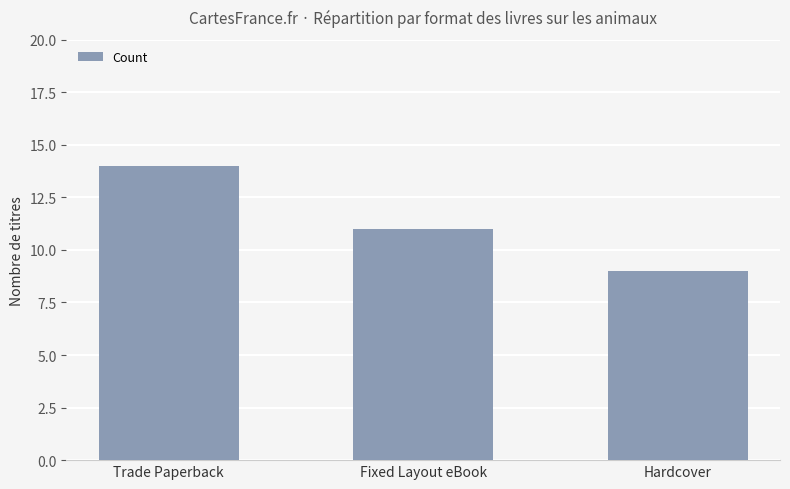

At which label is the value closest to 11?

Fixed Layout eBook